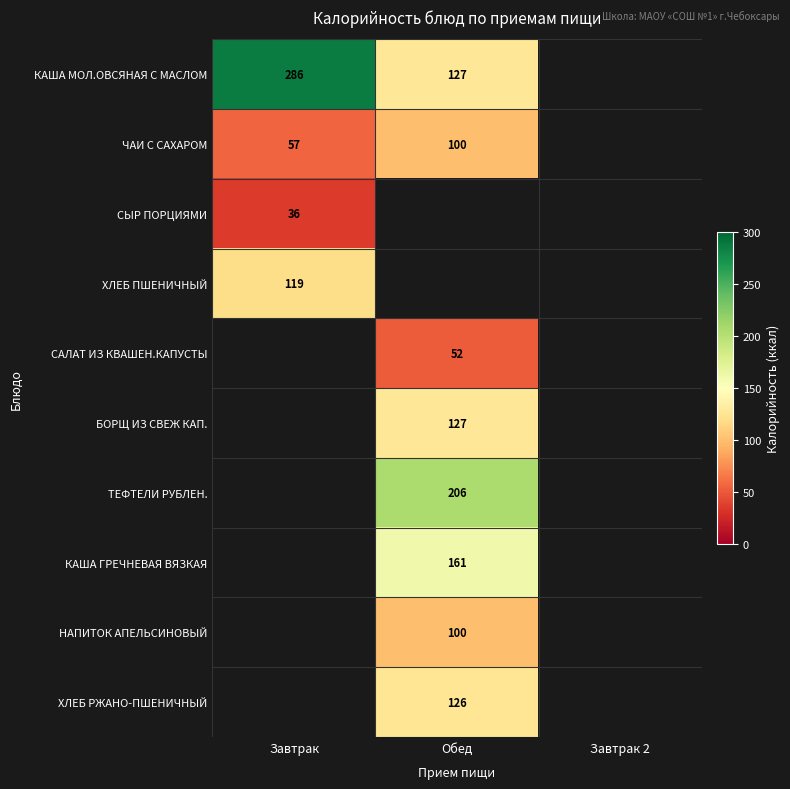

What is the maximum value shown in the chart?

286.0